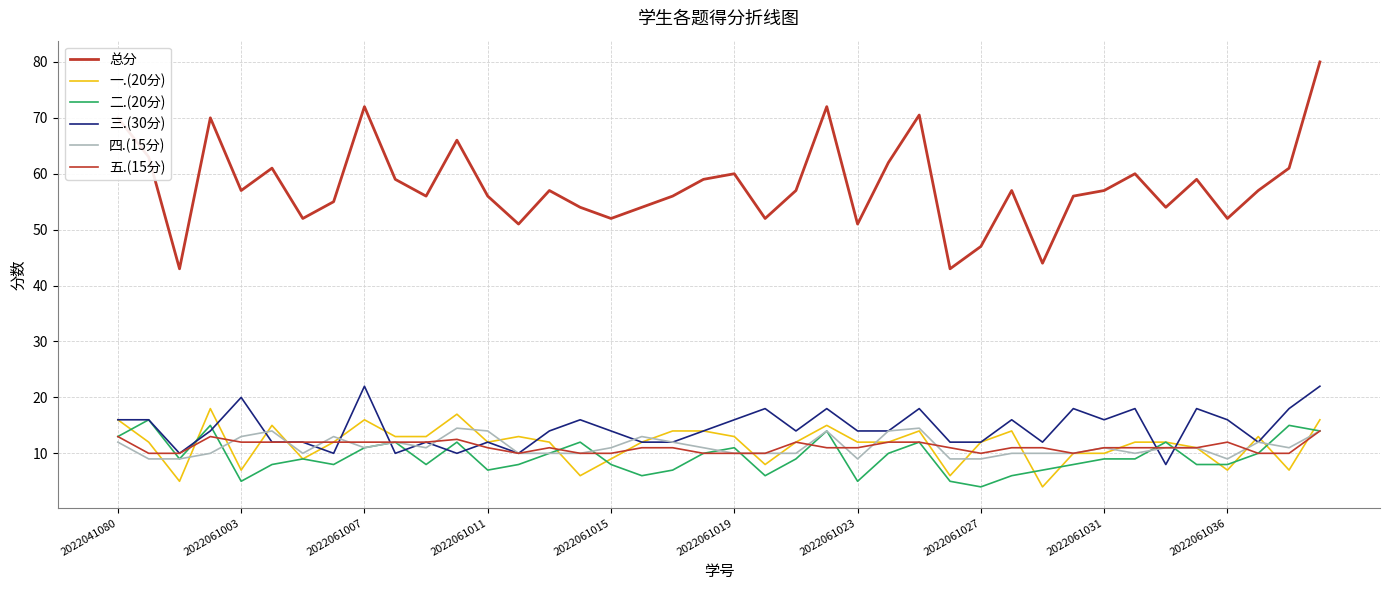

Does the chart display data point markers on the line(s)?

No